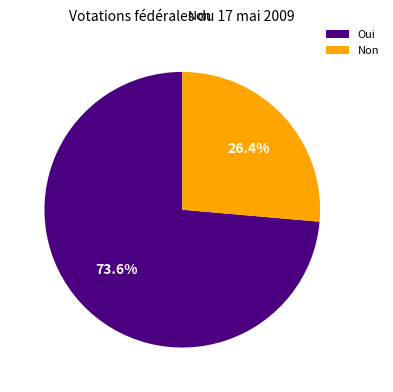

Count the number of slices in the pie.

2